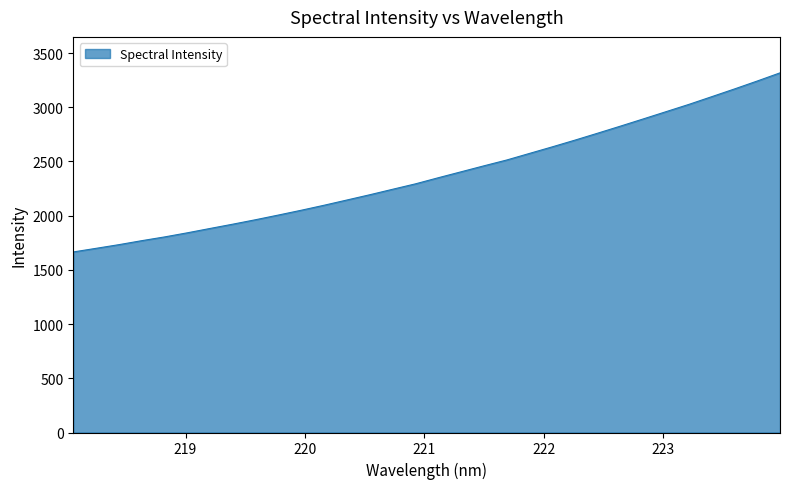

What is the greatest value displayed?

3316.9